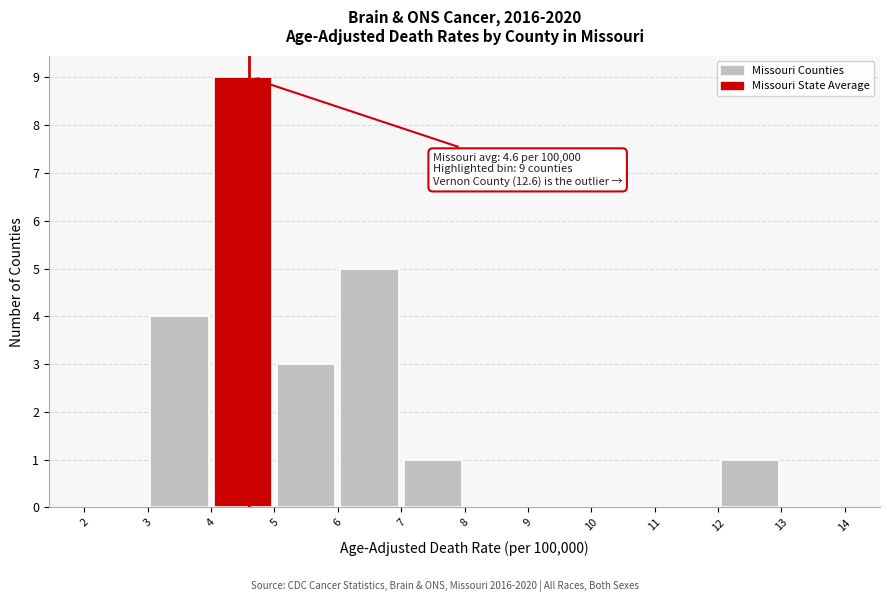

Over which range of the x-axis is the bar tallest?

4 to 5